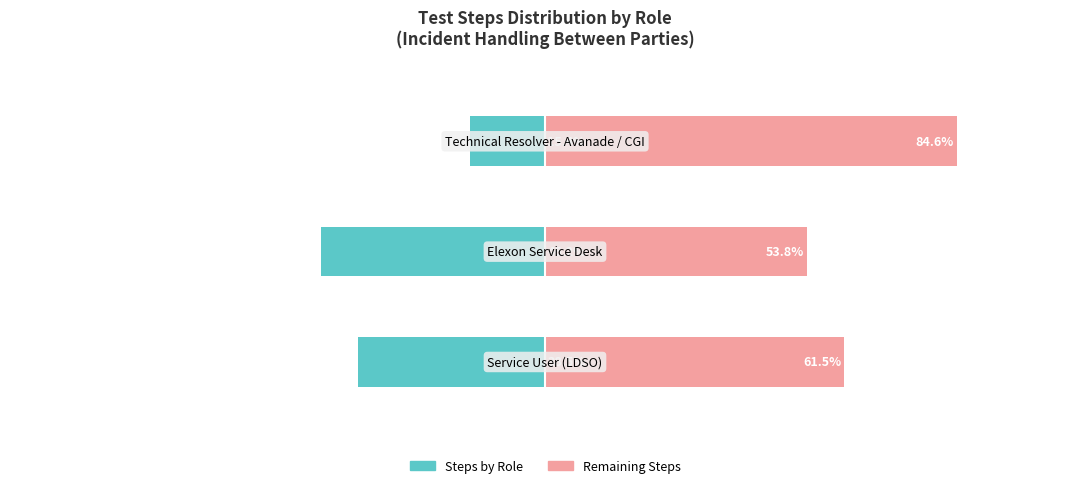

At how many categories does at least one series exceed 72?

1